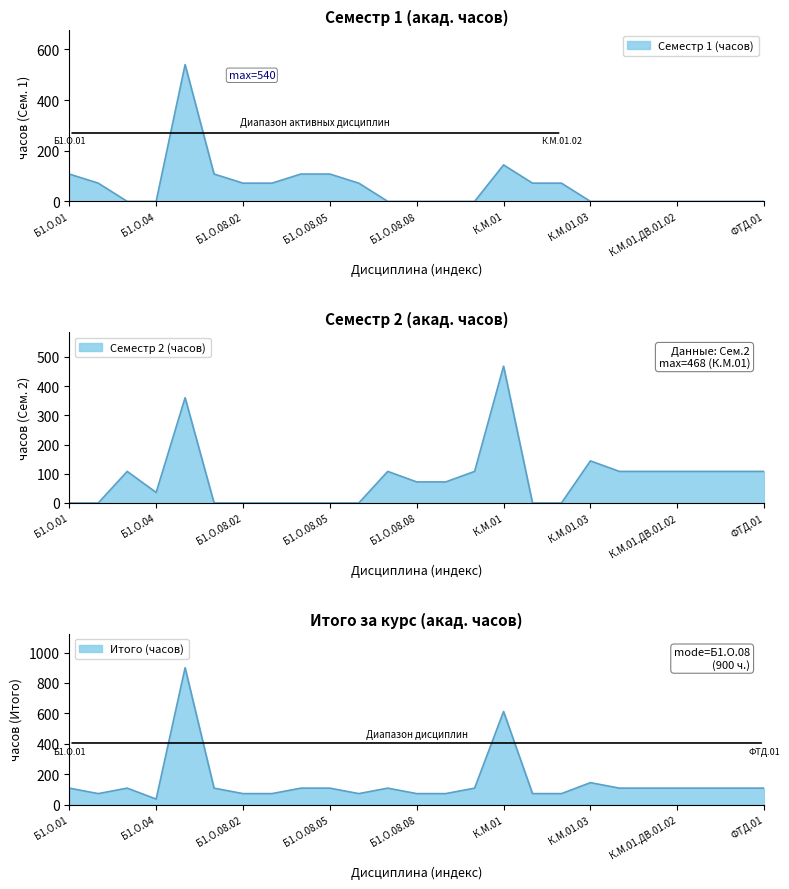

At which label is Семестр 1 (часов) closest to 270?

К.М.01